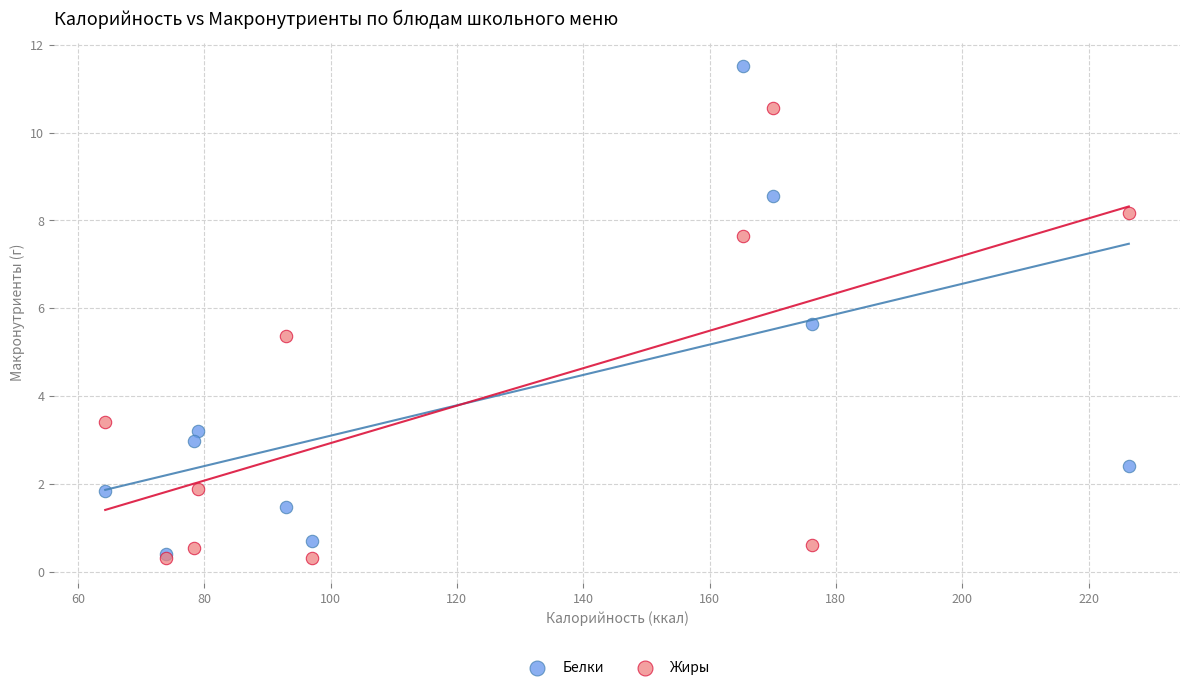

In the Белки series, what Y value is closest to 5?

5.6